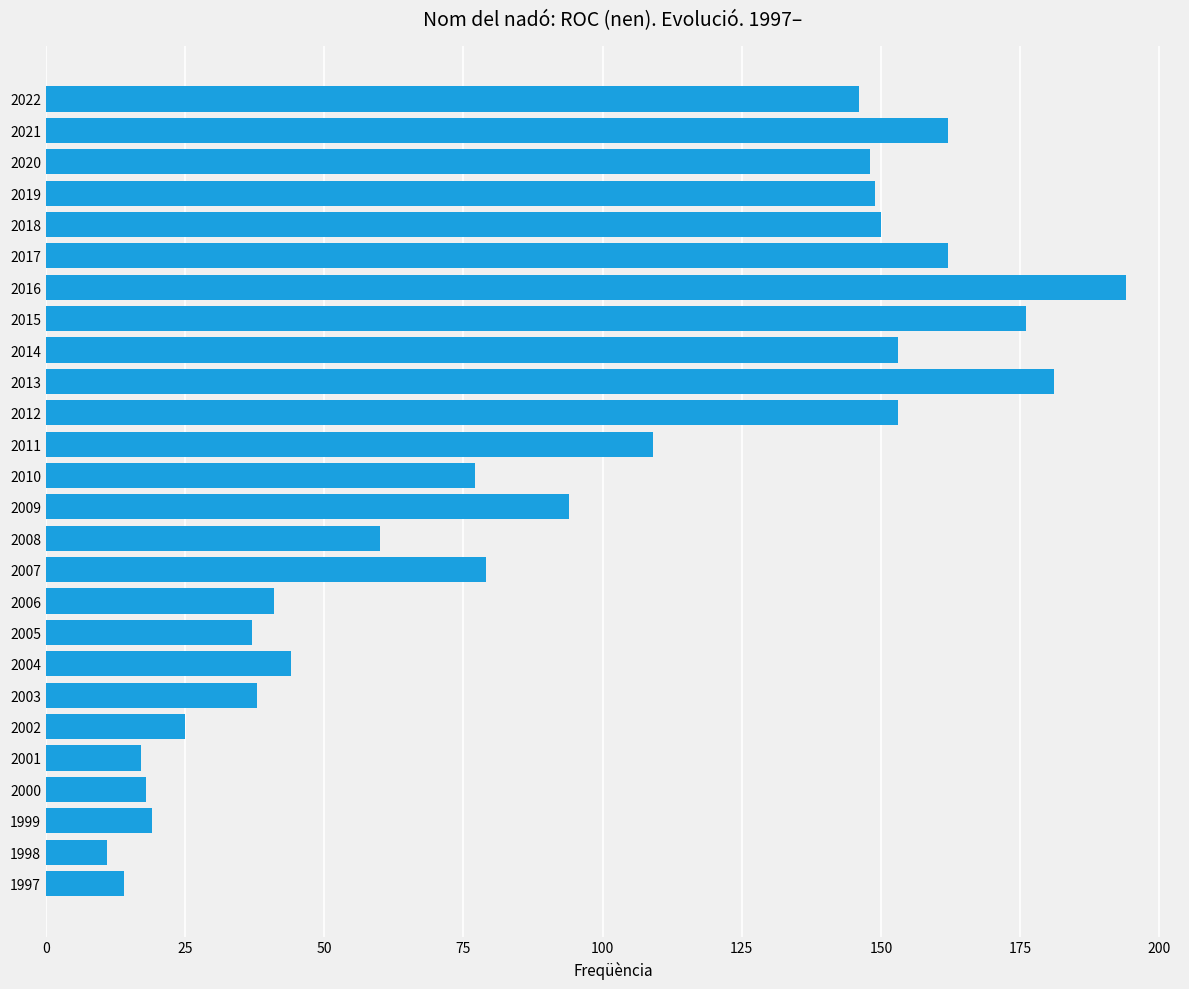

What value does the data have at 2007, to the nearest 50?

100